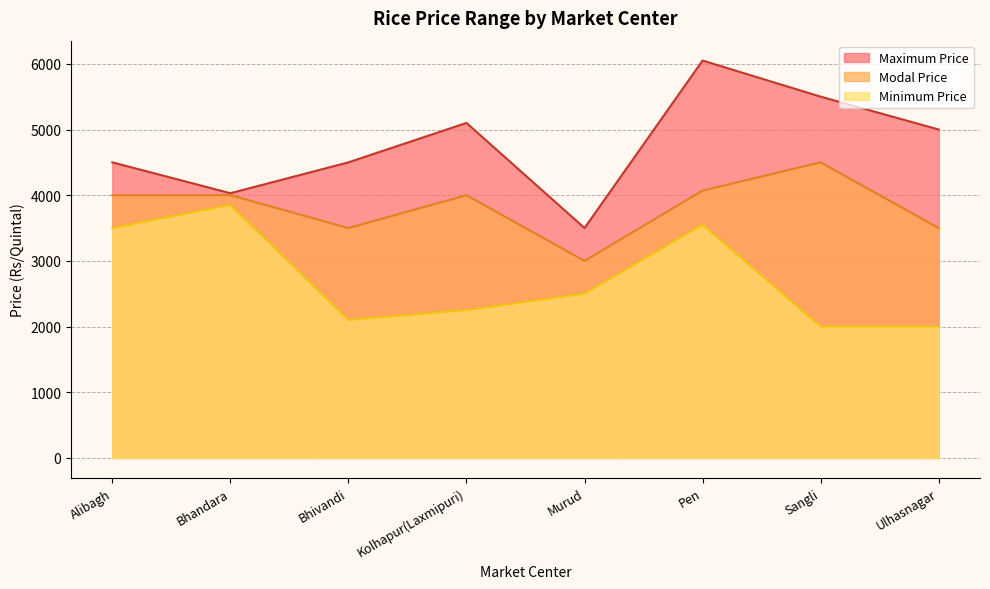

At which category does Modal Price reach its first local peak?

Kolhapur(Laxmipuri)